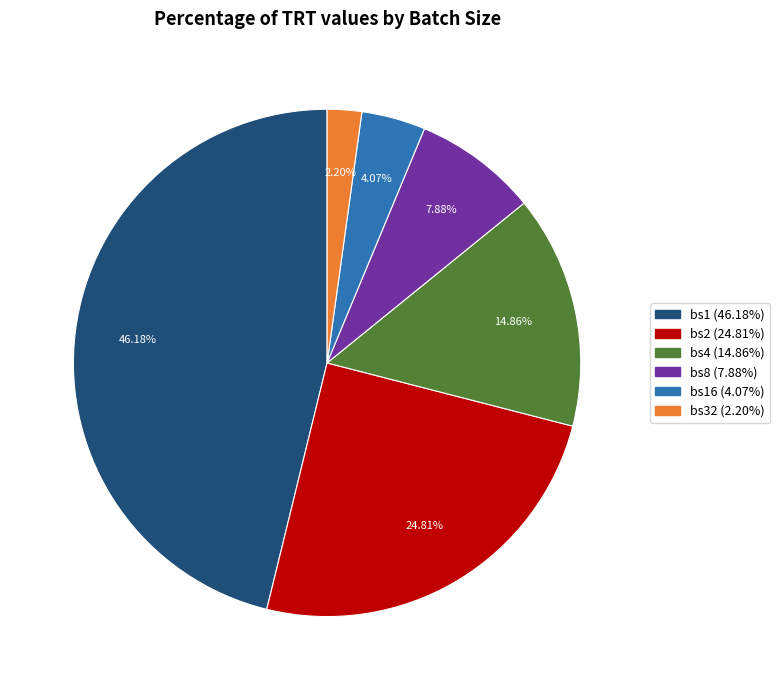

Is there a majority slice in this chart?

No